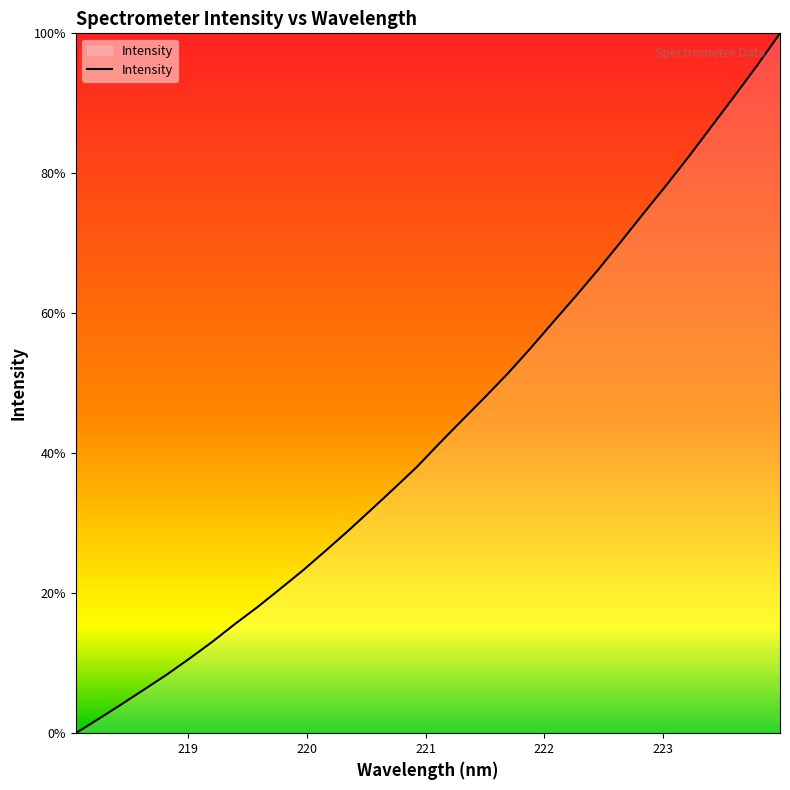

Does the chart have visible grid lines?

No